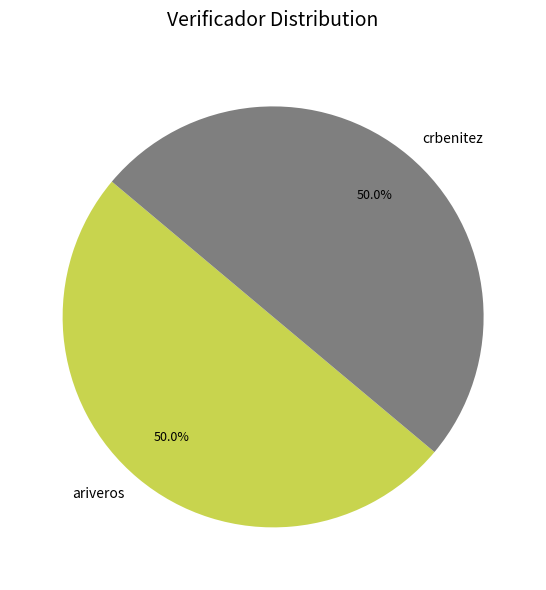

What is the total percentage of crbenitez and ariveros?

100.0%